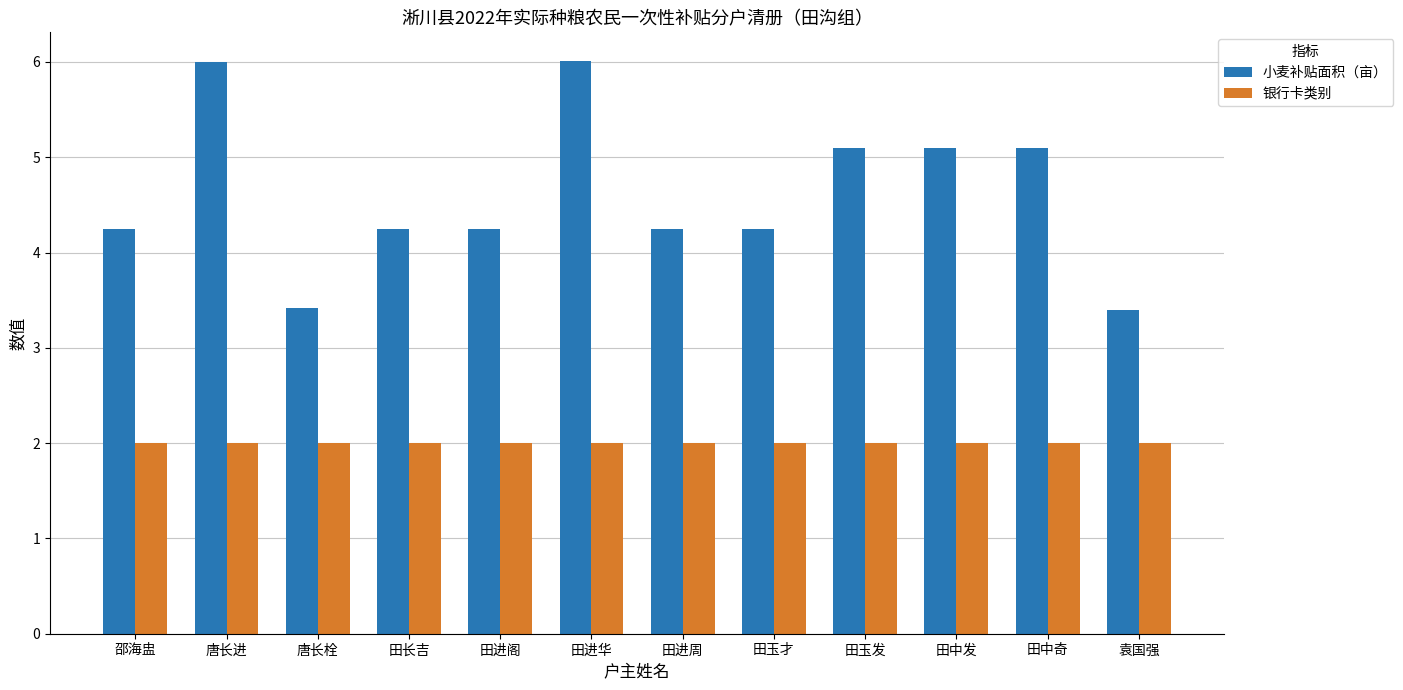

Which series has the widest spread of values?

小麦补贴面积（亩）